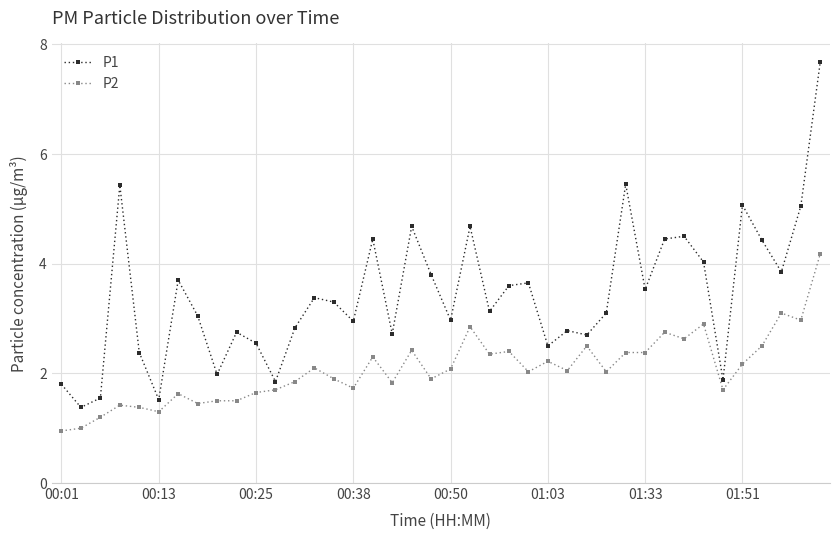

List the series in order of their peak value, highest first.

P1, P2